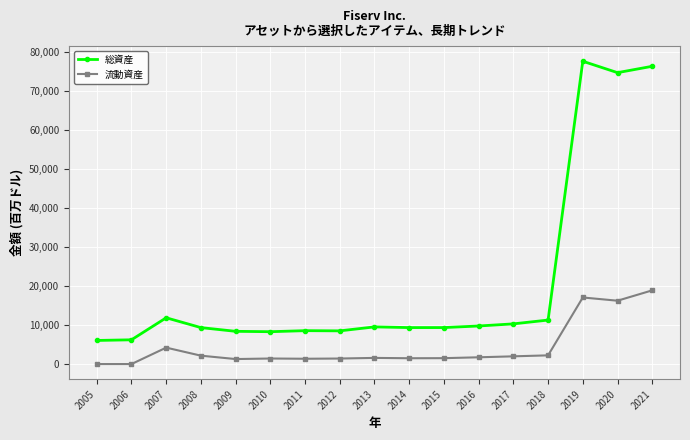

What is the total value across all series at 2011?

9904